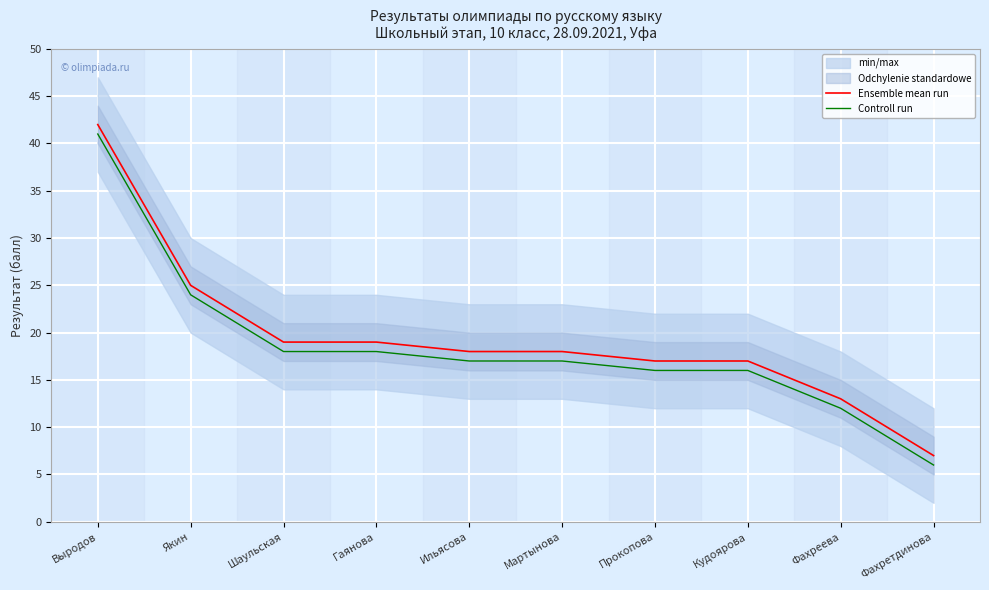

True or false: Controll run has a value of 24 at Якин.

True